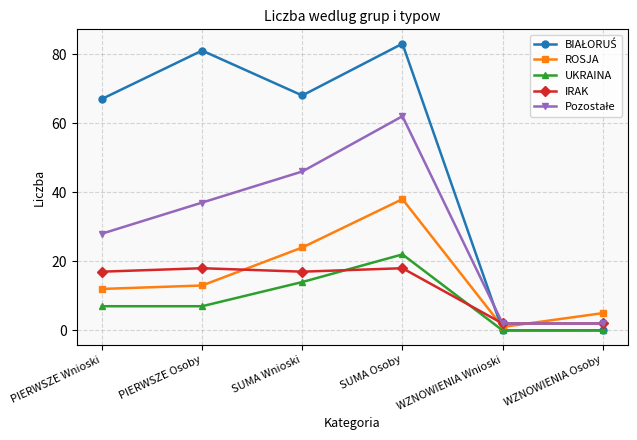

What is the average value of the UKRAINA series?

8